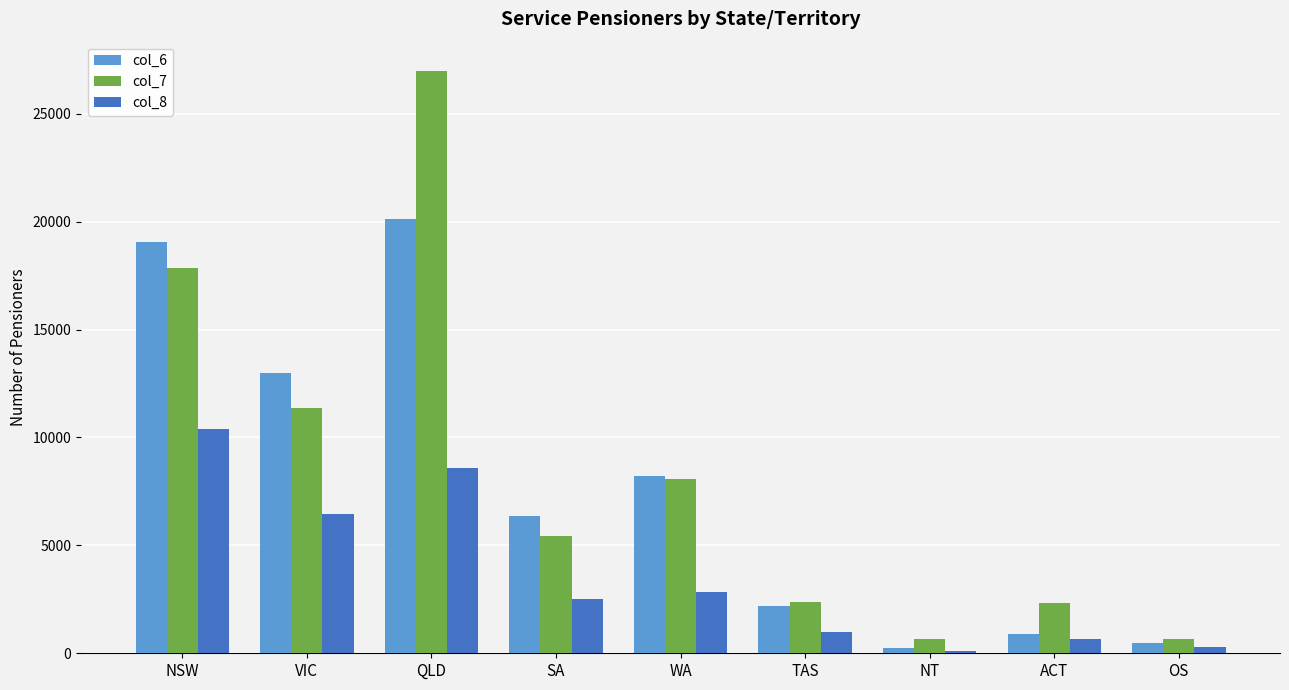

What is the maximum value shown in the chart?

26989